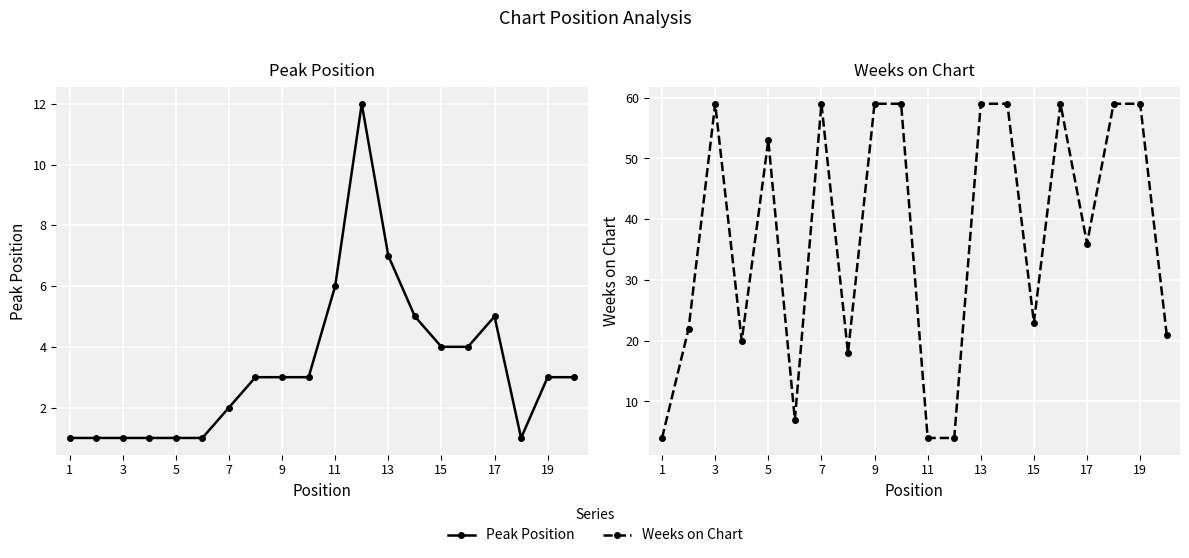

Rank the series by their average value, from highest to lowest.

Weeks on Chart, Peak Position